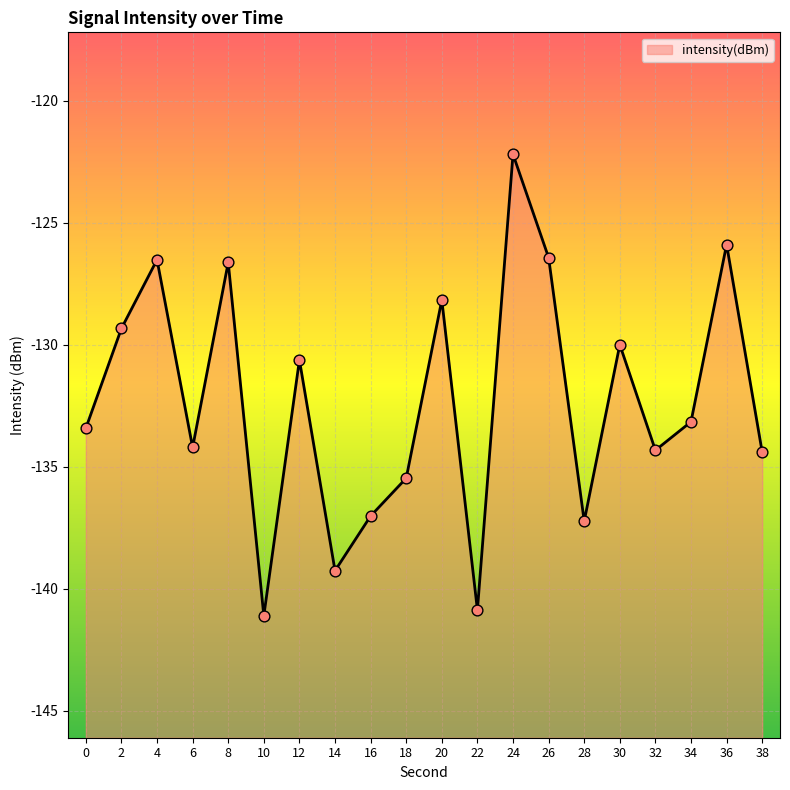

What is the change in value from 18 to 30?

+5.5